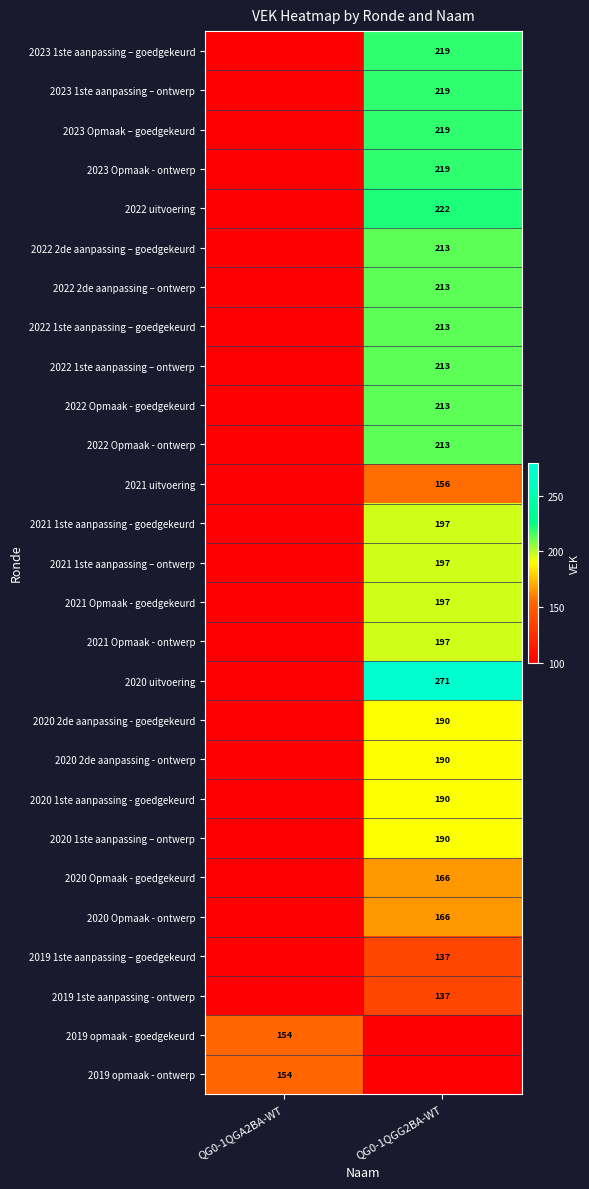

True or false: 2023 1ste aanpassing – ontwerp has a value of 219 at QG0-1QGG2BA-WT.

True